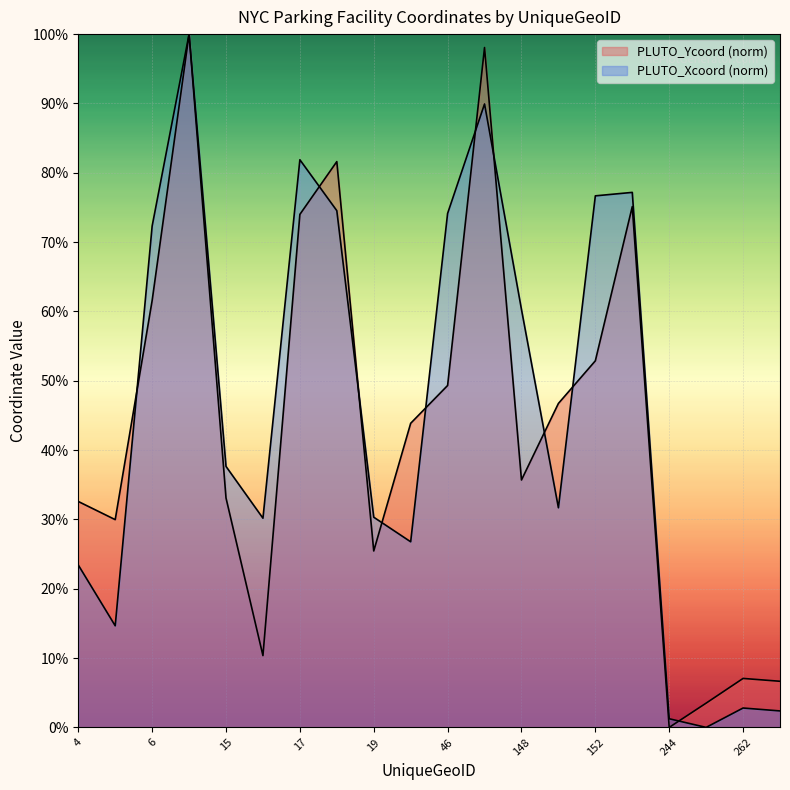

Where does the PLUTO_Xcoord series first go above 37?

6